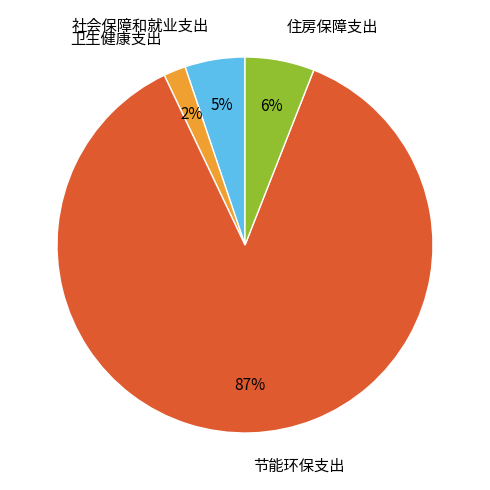

To the nearest percent, what is the difference between the largest and smallest slice percentages?

85%